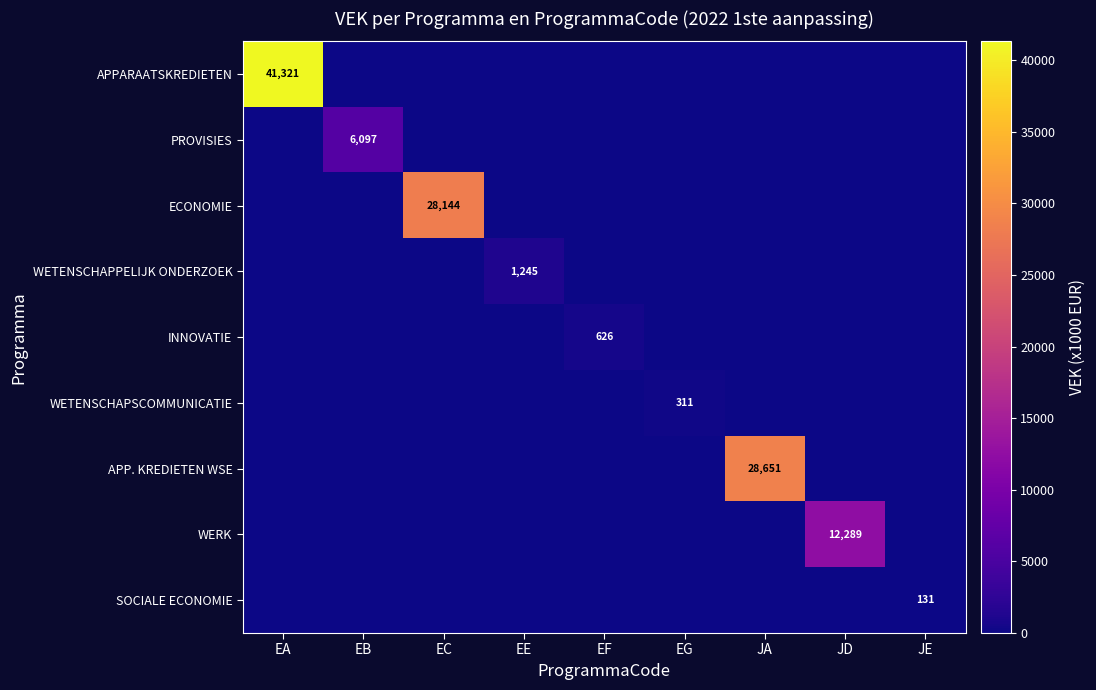

At which category is the sum across all series the highest?

EA